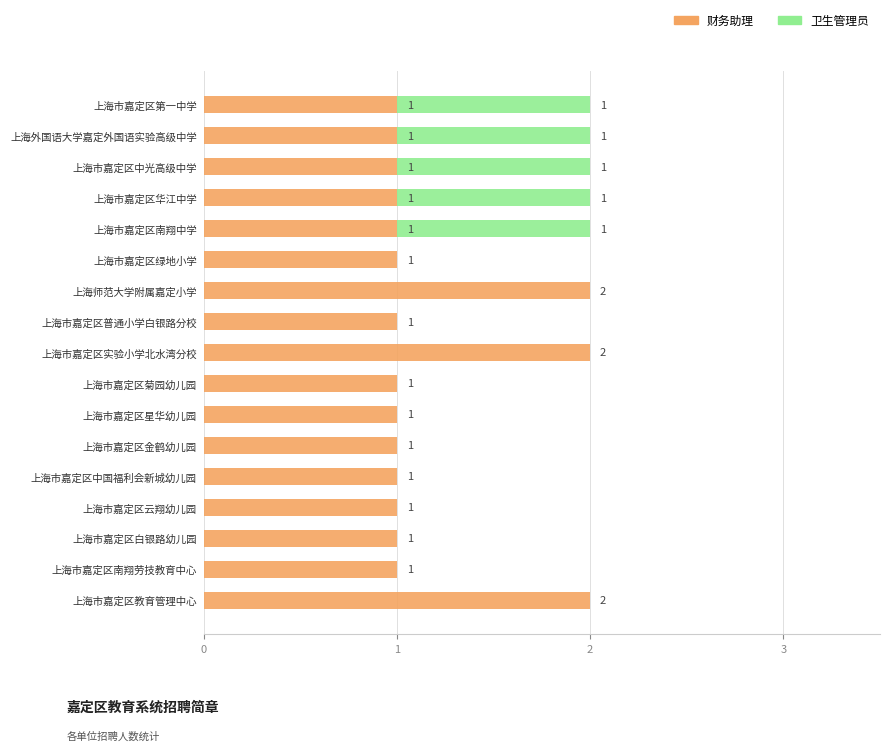

True or false: 财务助理 has a value of 1 at 上海市嘉定区第一中学.

True